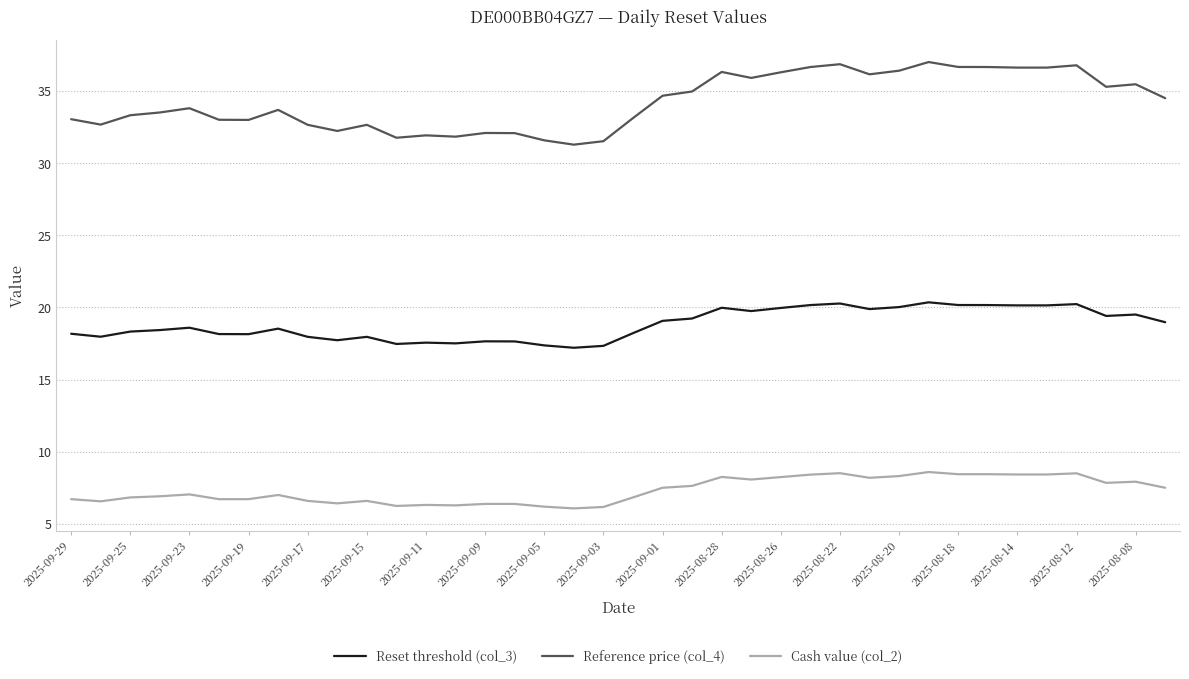

What is the sum of all Cash value (col_2) values?

278.1